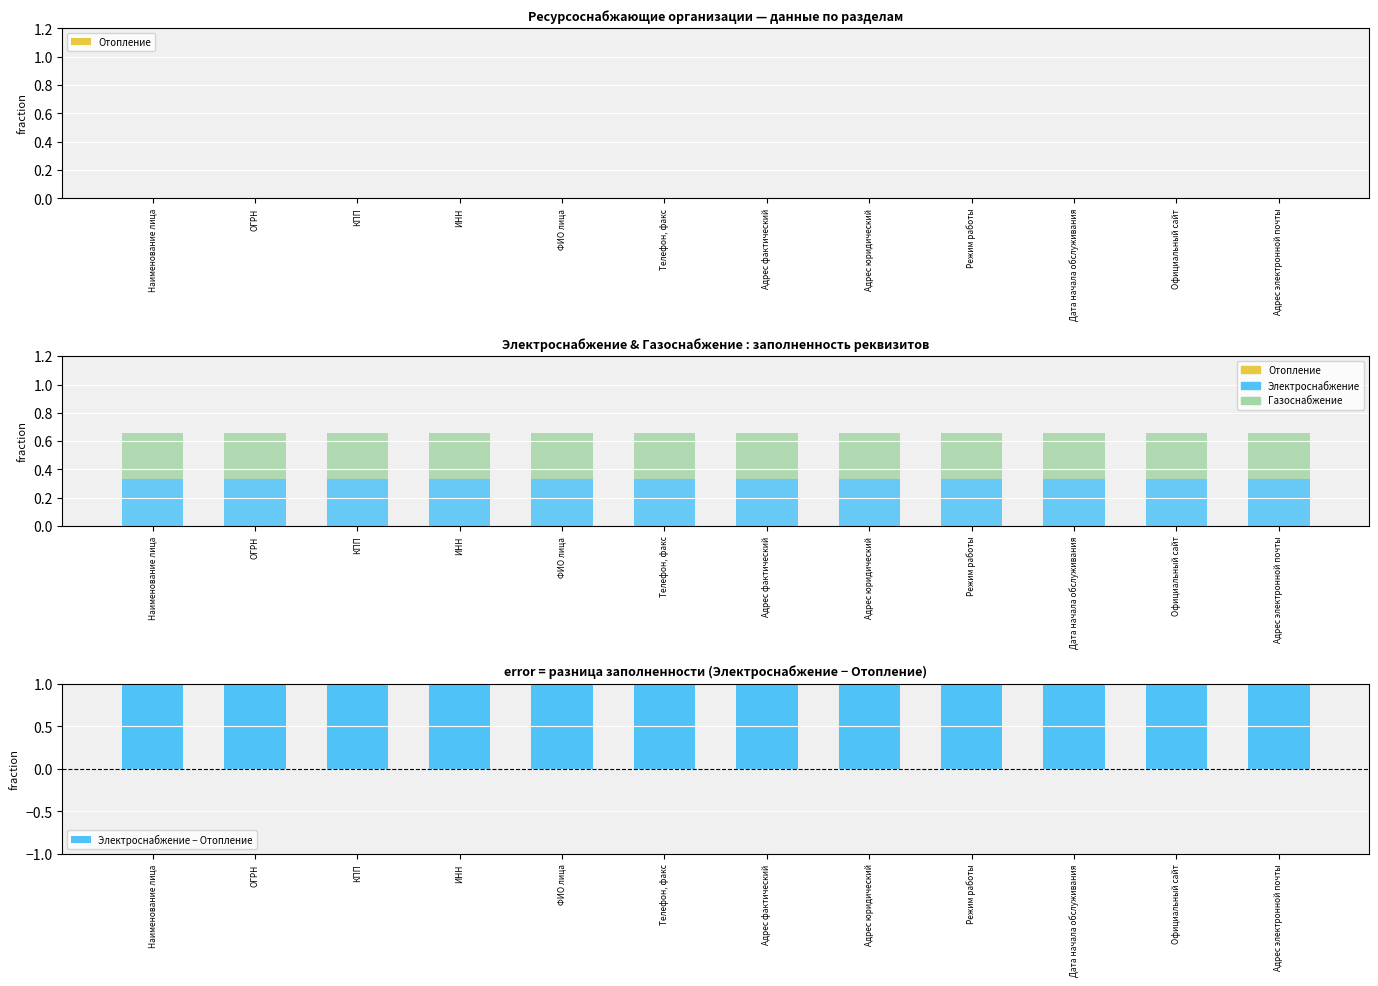

Which series has the largest total across all categories?

Электроснабжение − Отопление